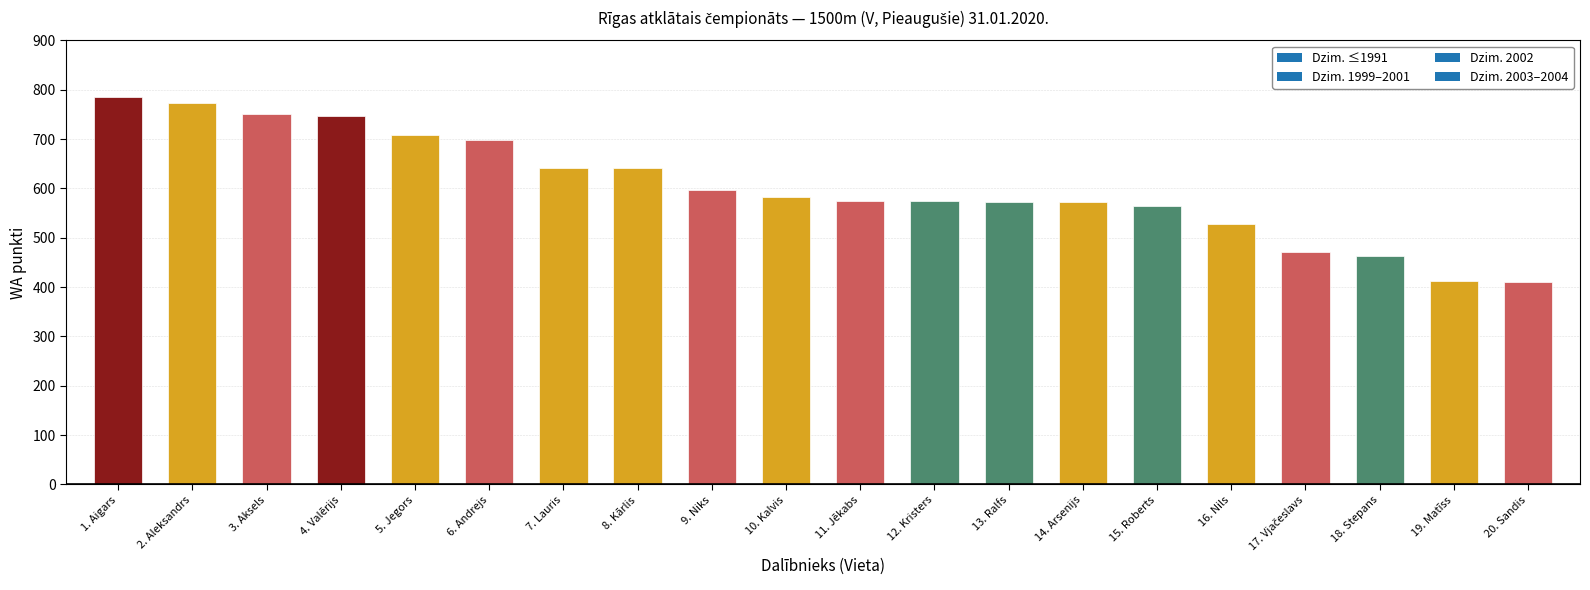

What is the label of the 20th bar from the right?

1. Aigars